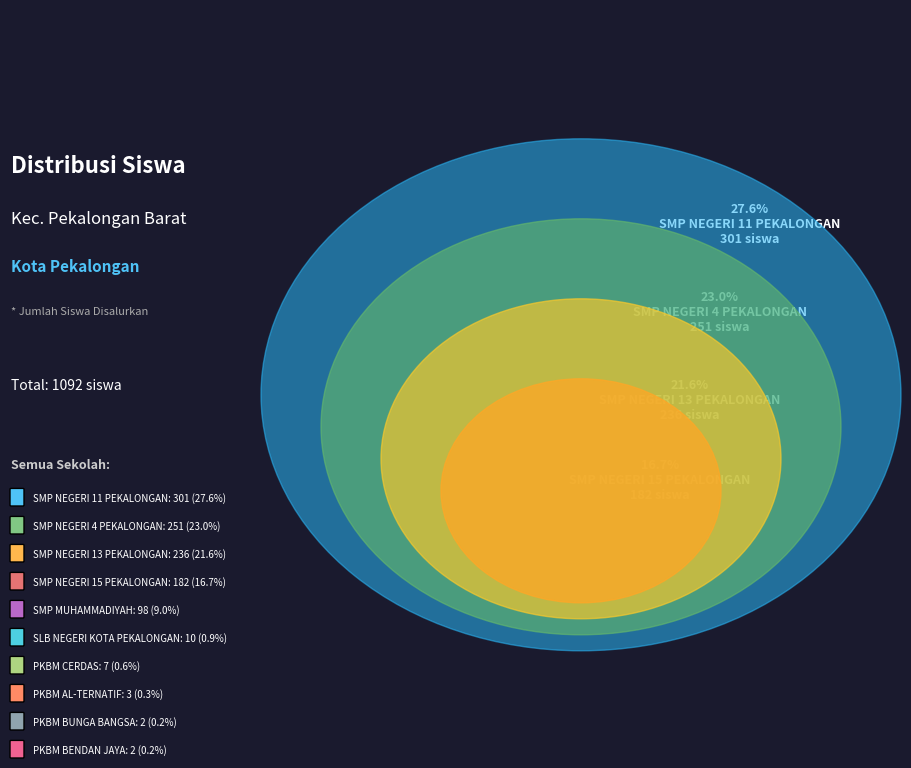

To the nearest percent, what is the average slice percentage?

10%